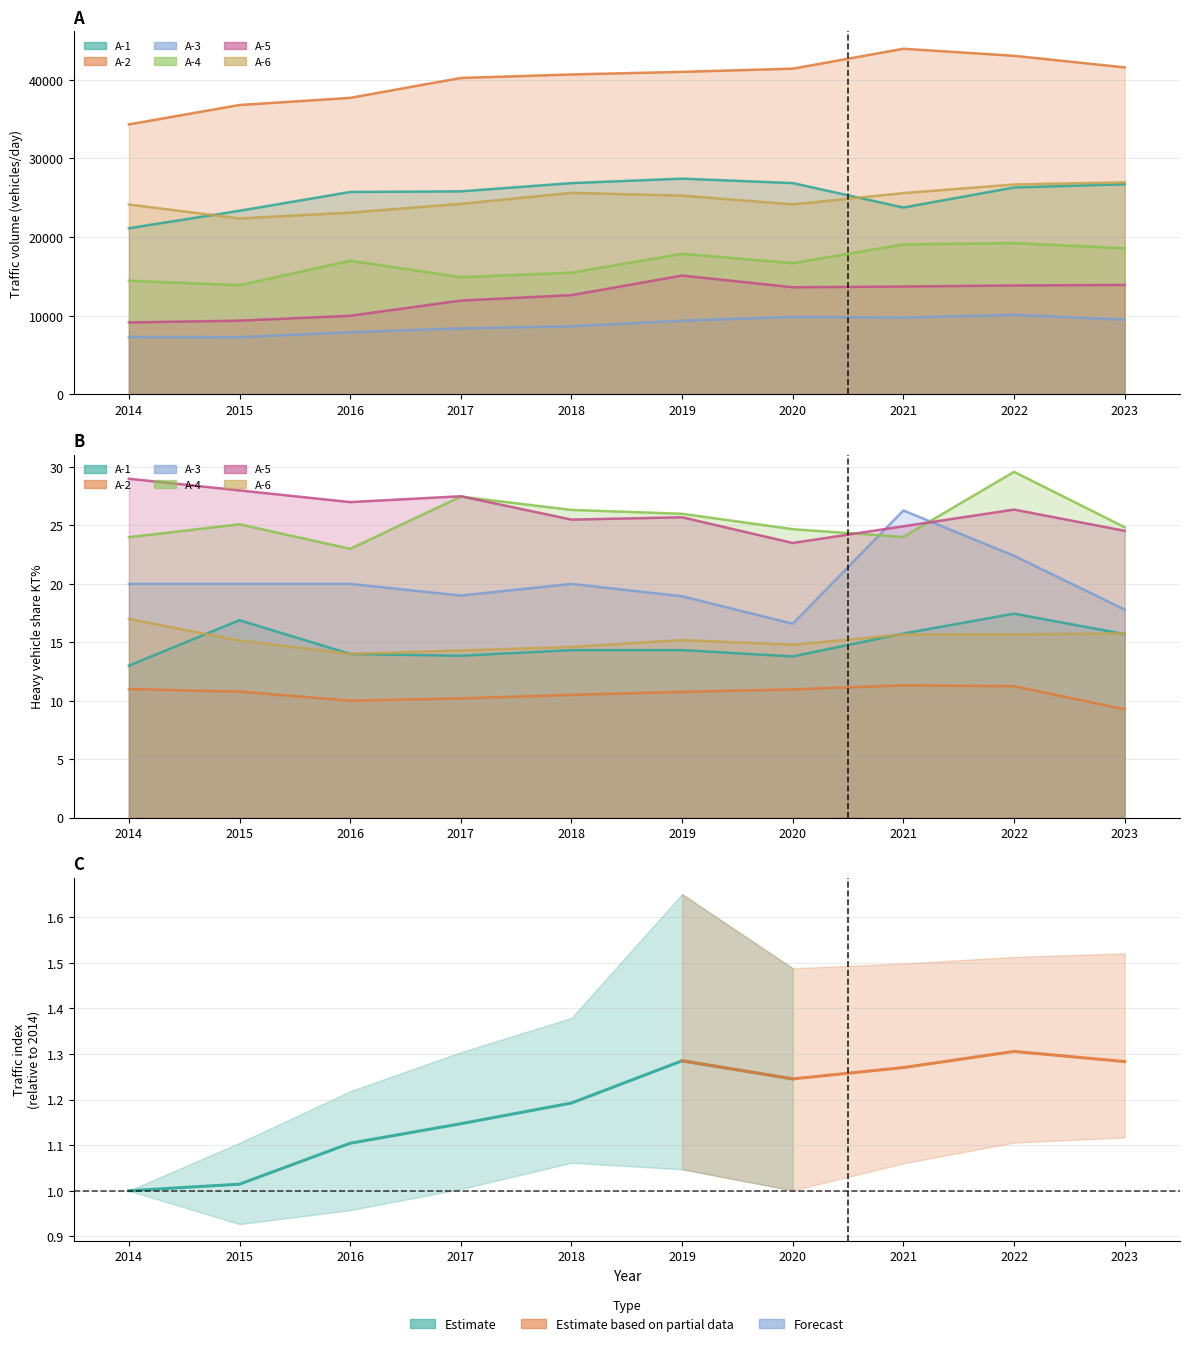

What is the difference between the highest and lowest values at 2019?

31624.0